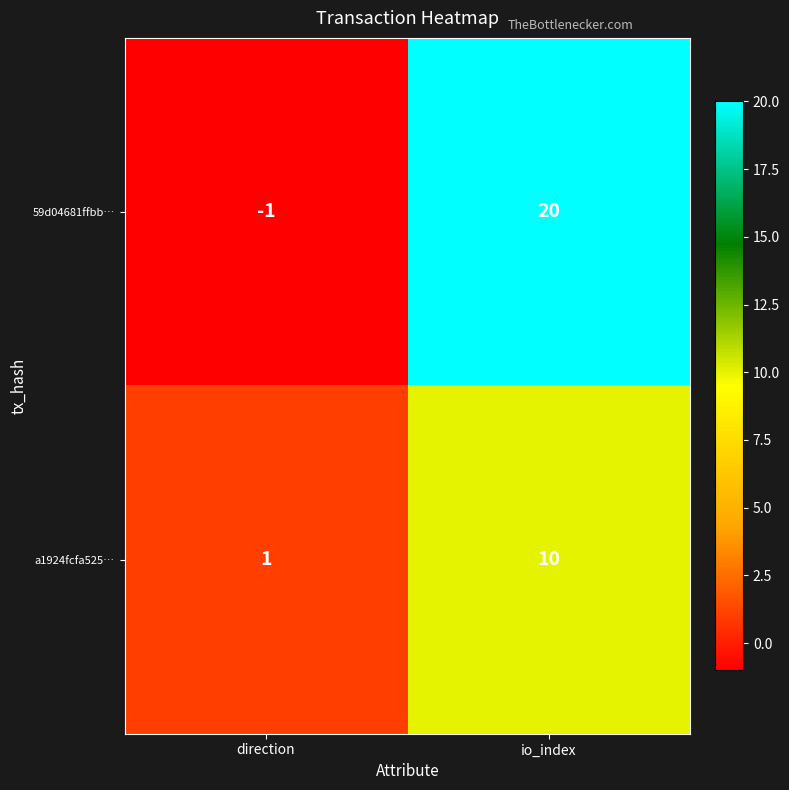

What is the total value across all series at io_index?

30